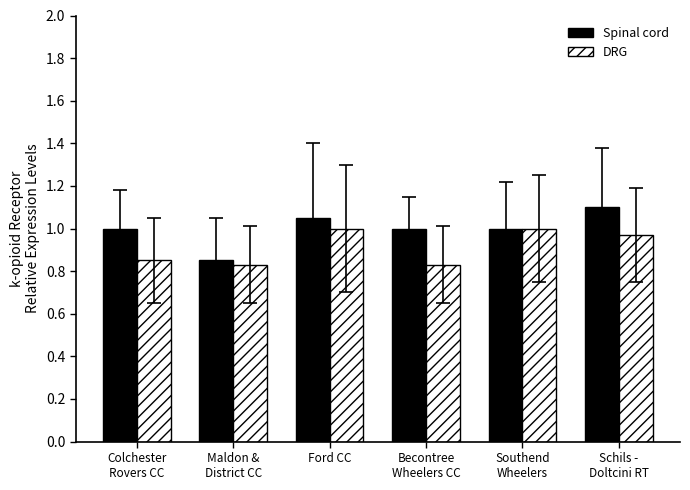

Rank the series by their maximum value, from highest to lowest.

Spinal cord, DRG